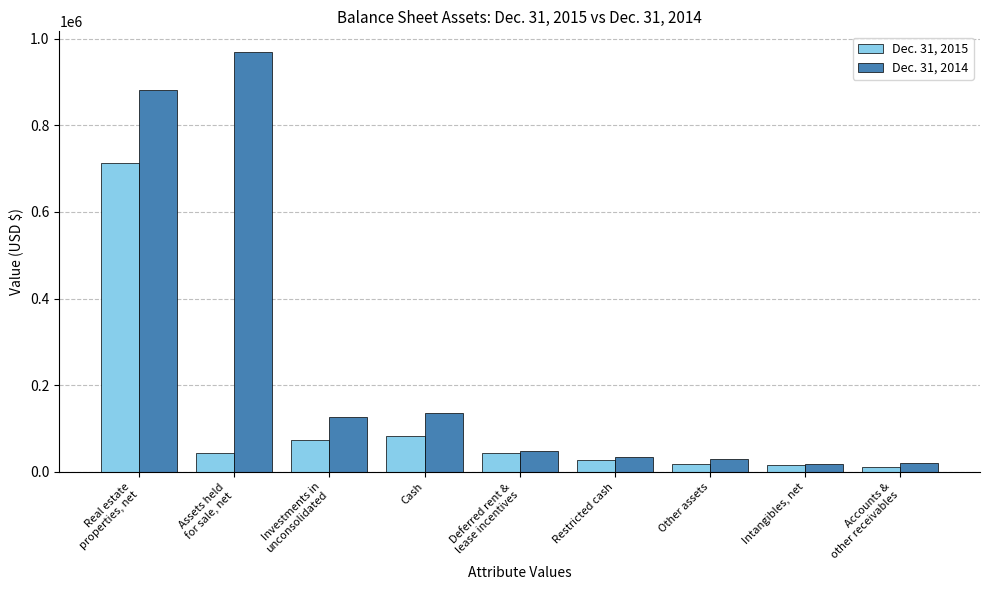

What is the spread (max minus min) of values at Other assets?

10915